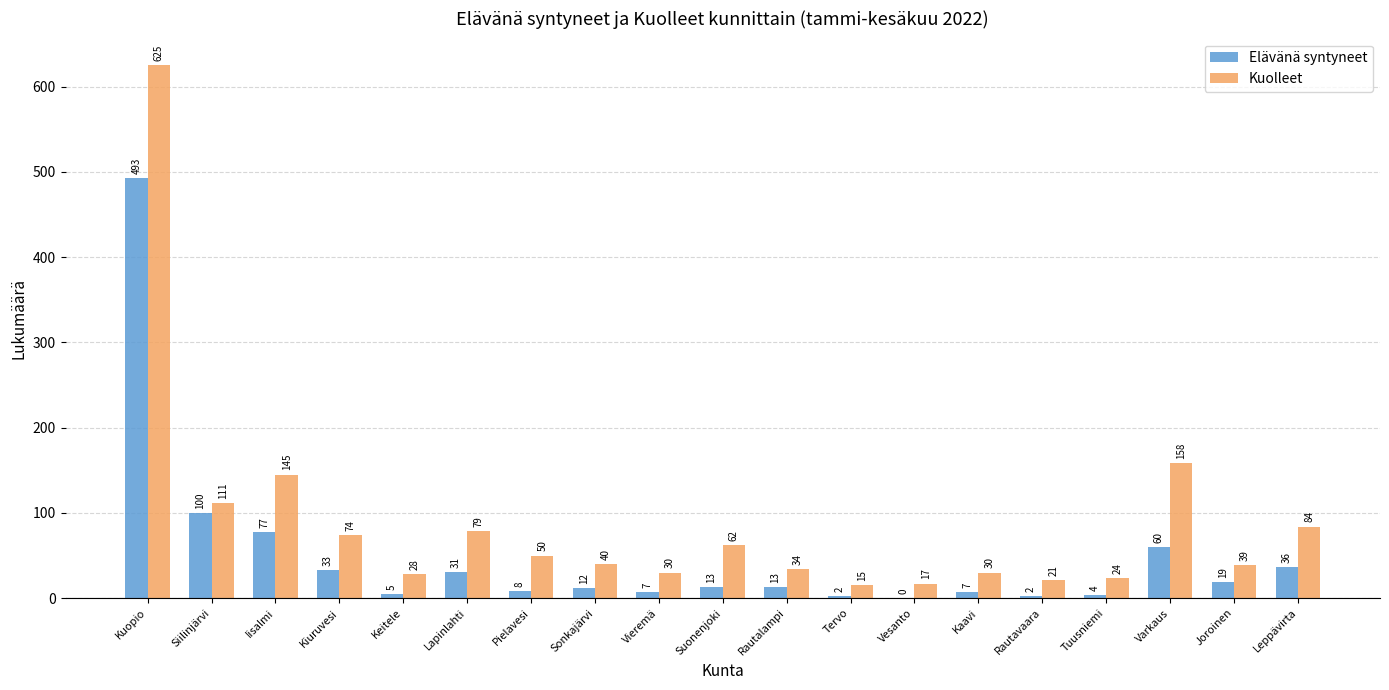

Which series has the largest total across all categories?

Kuolleet